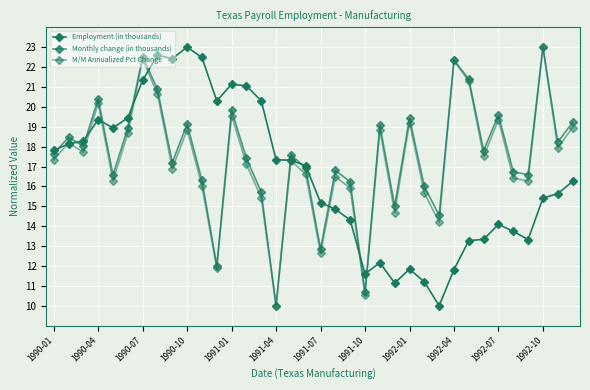

How many distinct data groups are displayed?

3